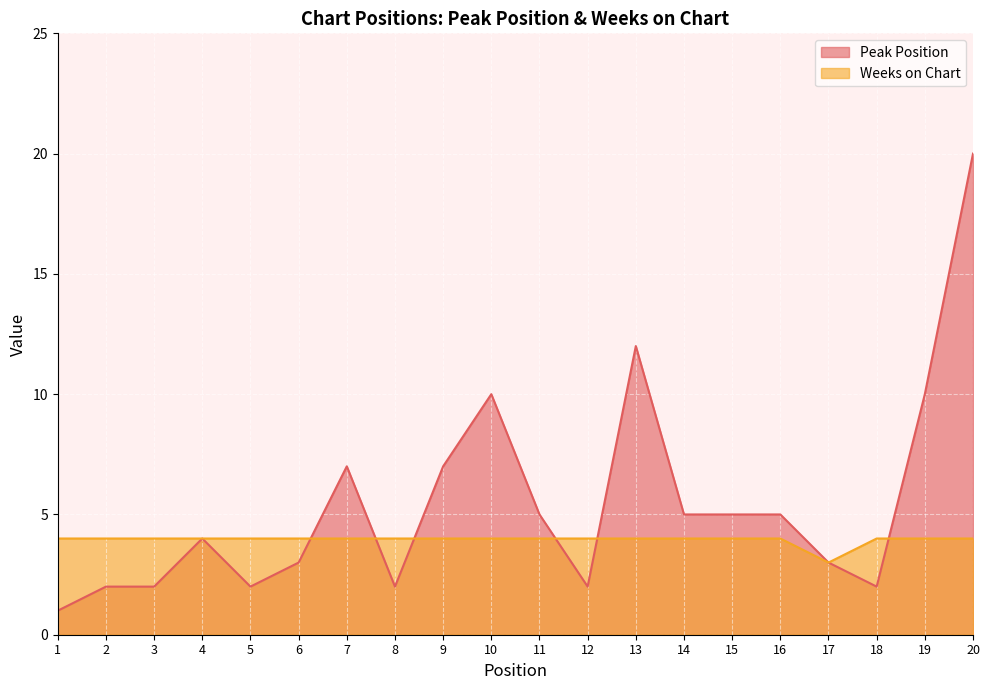

What is the value of the Peak Position point at the 14th from the left?

5